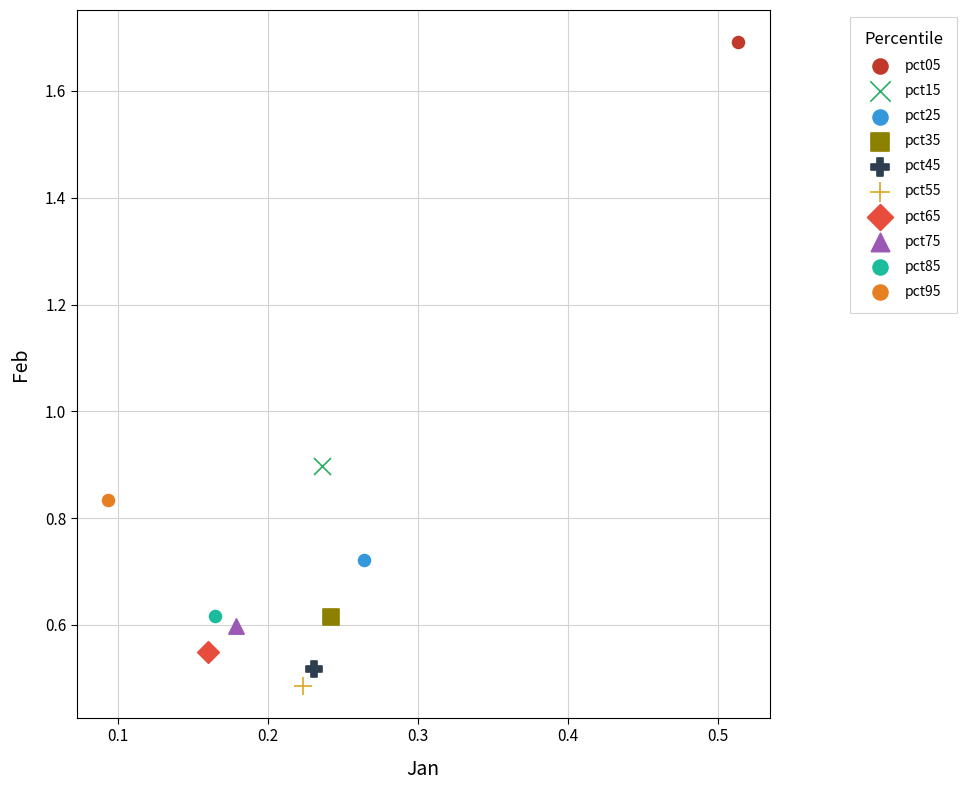

What are all the series names shown in the legend?

pct05, pct15, pct25, pct35, pct45, pct55, pct65, pct75, pct85, pct95